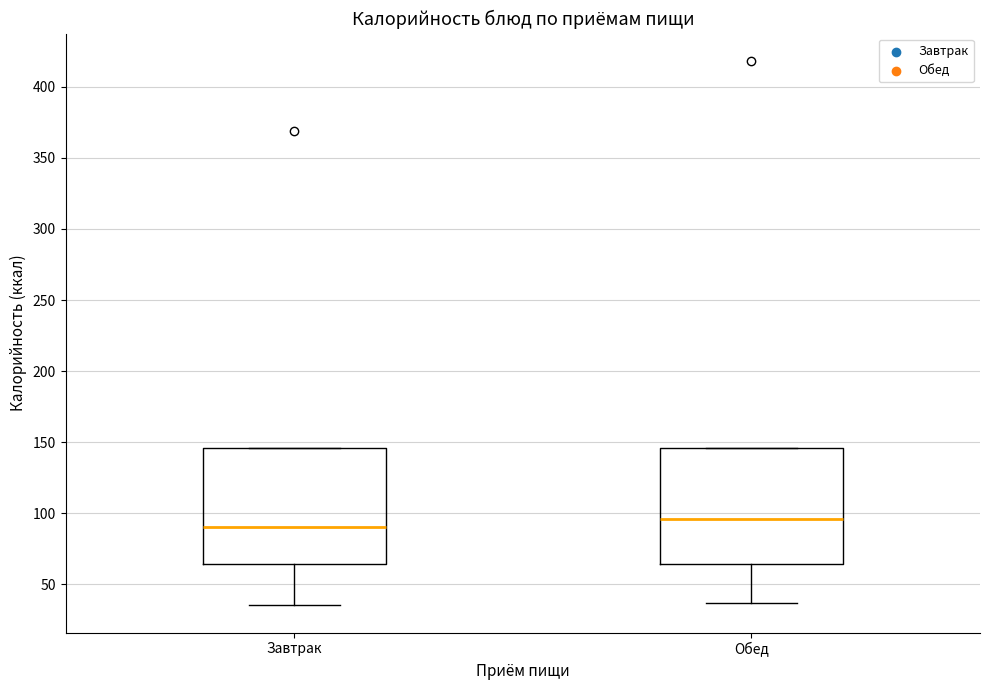

Which box's median line is the highest?

Обед